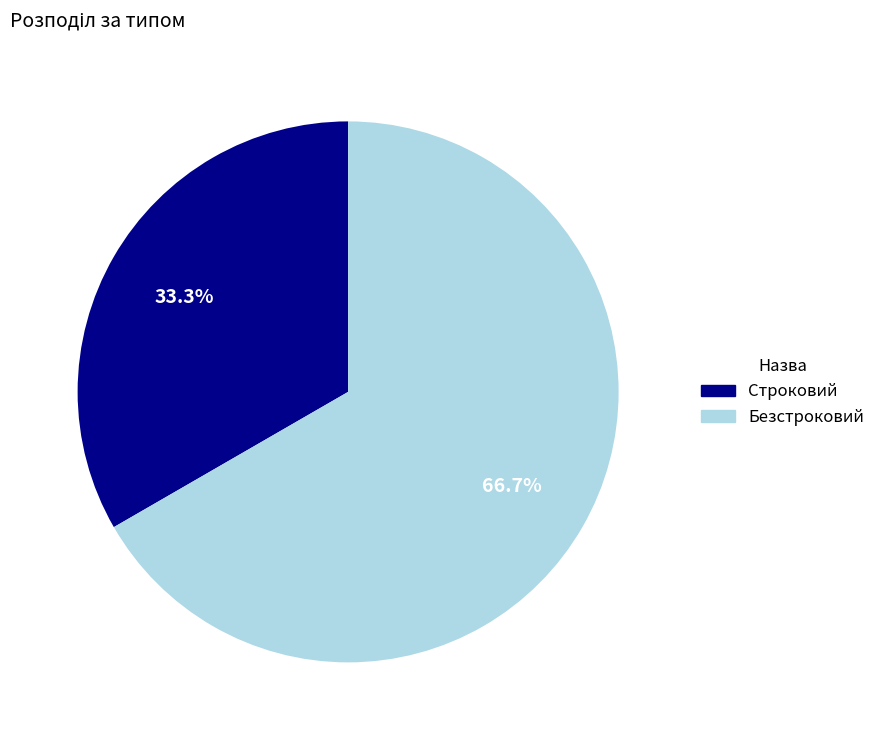

Approximately how many times larger is the value at Строковий compared to Безстроковий?

0.5